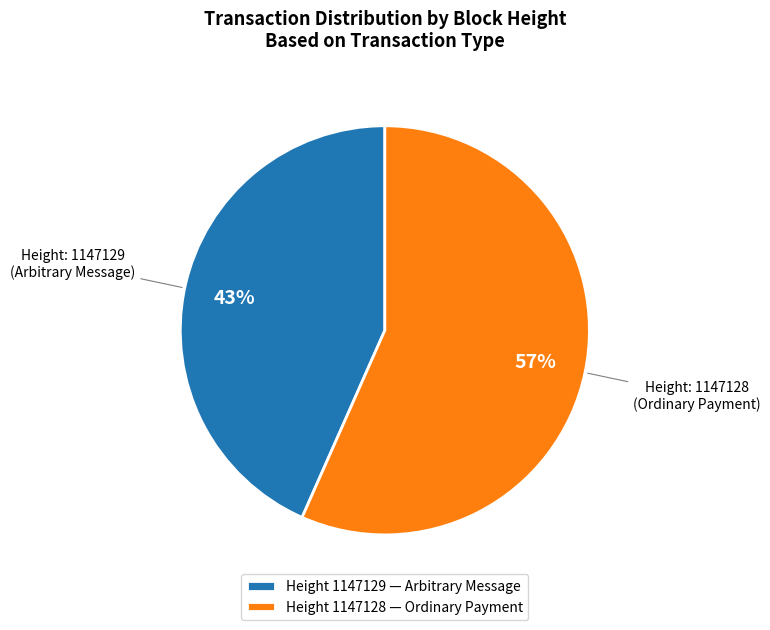

Between Height 1147128 — Ordinary Payment and Height 1147129 — Arbitrary Message, which is larger?

Height 1147128 — Ordinary Payment